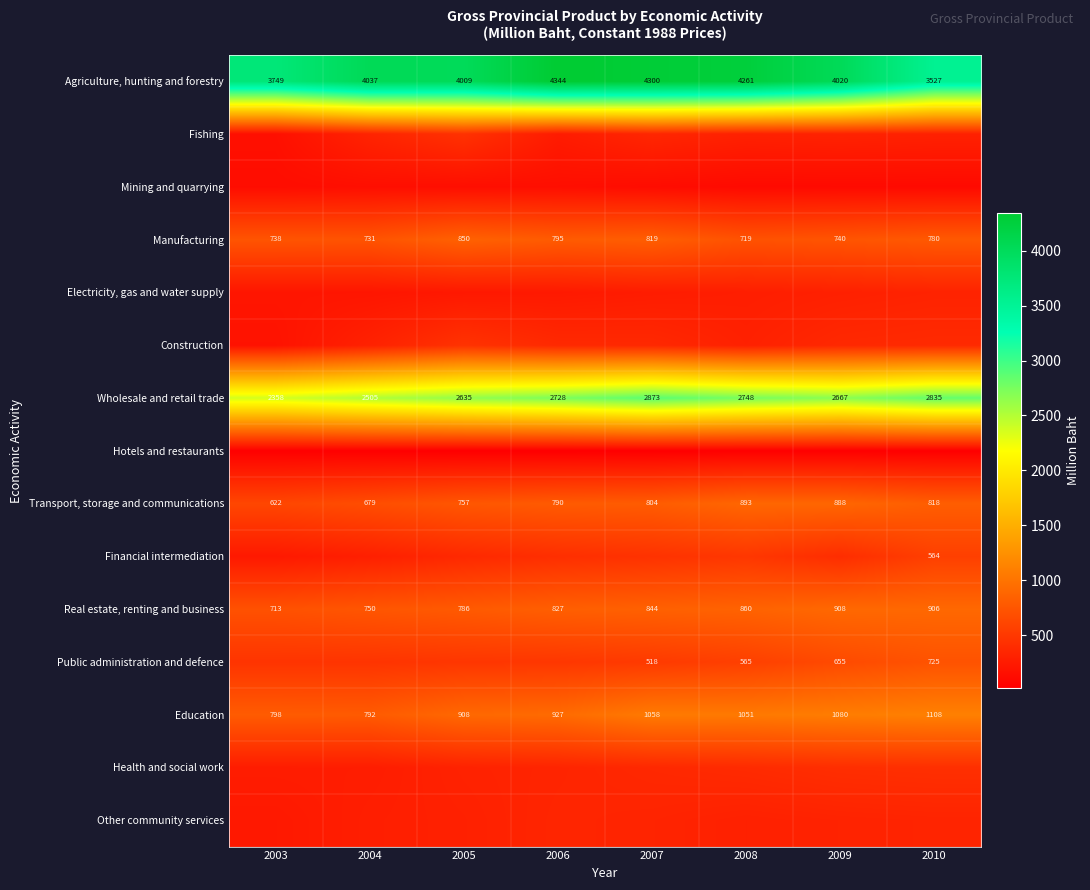

Which label corresponds to the largest value in the chart?

2006